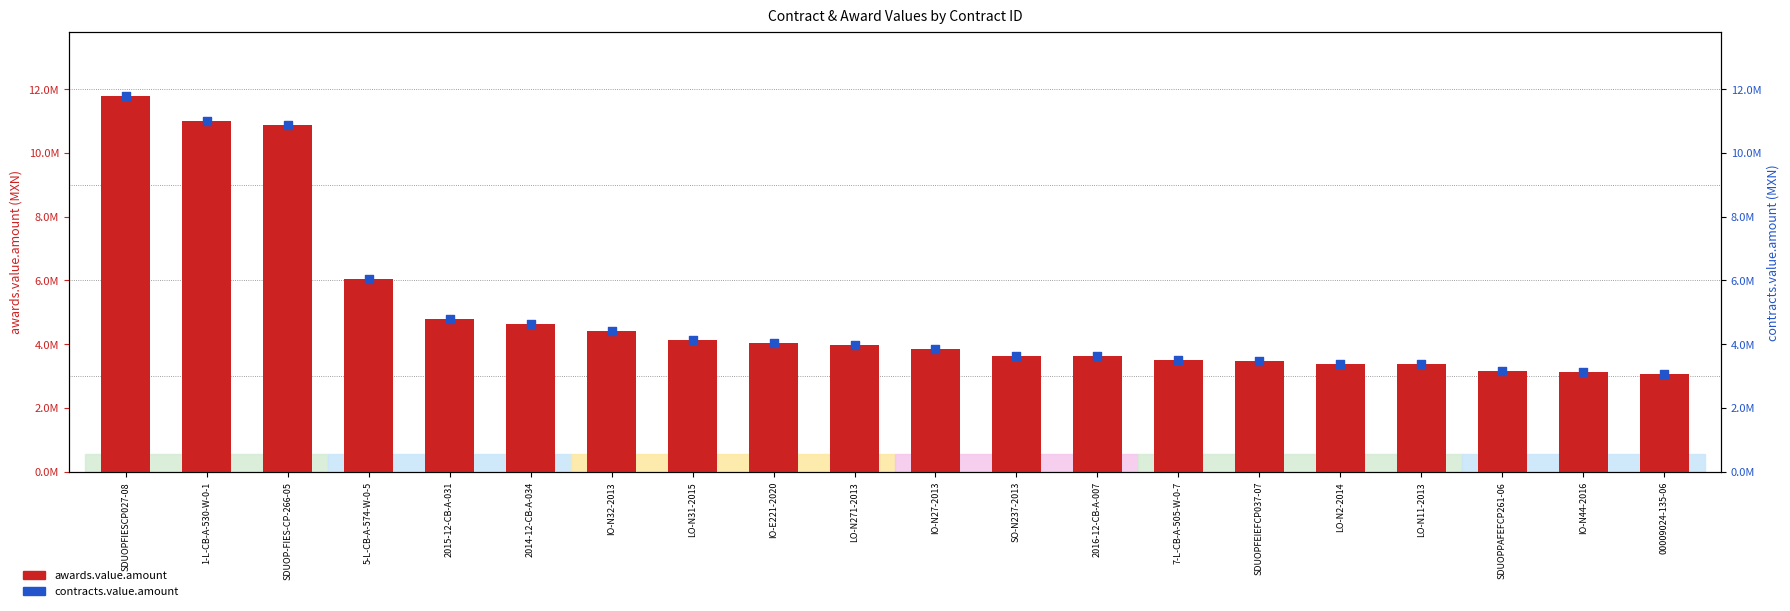

What is the total value across all series at 7-L-CB-A-505-W-0-7?

7032690.0